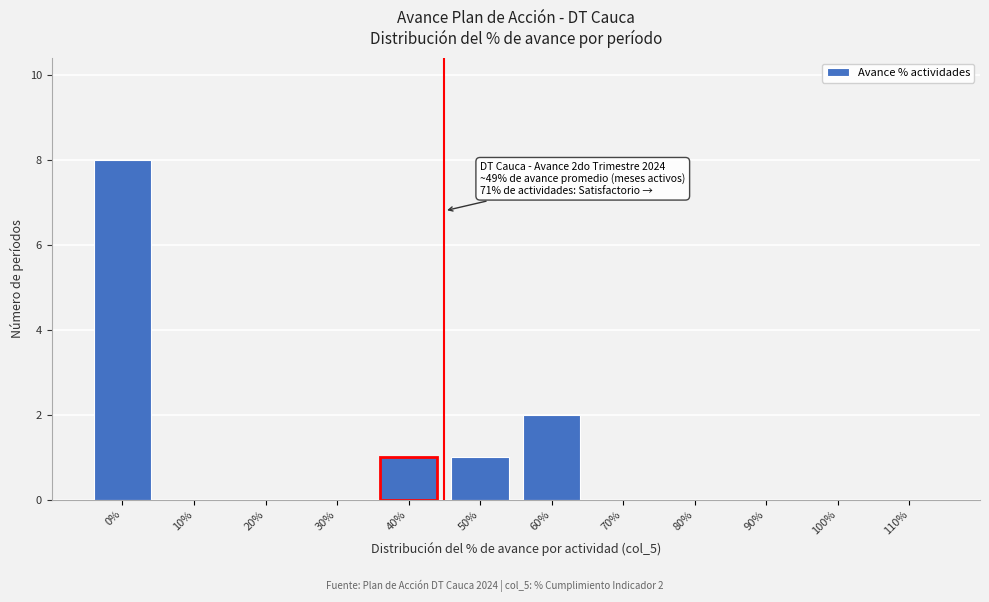

Reading left to right, what are all the values shown in this chart?

0%=8	10%=0	20%=0	30%=0	40%=1	50%=1	60%=2	70%=0	80%=0	90%=0	100%=0	110%=0